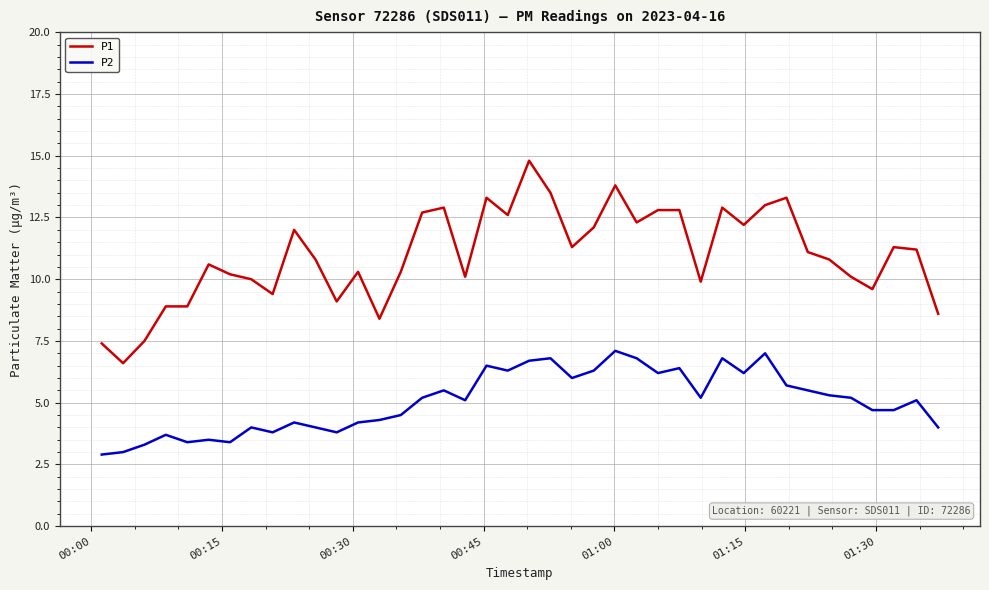

List the series in order of their overall mean, highest first.

P1, P2